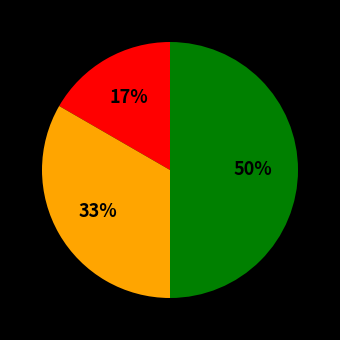

To the nearest percent, what is the difference between the largest and smallest slice percentages?

33%